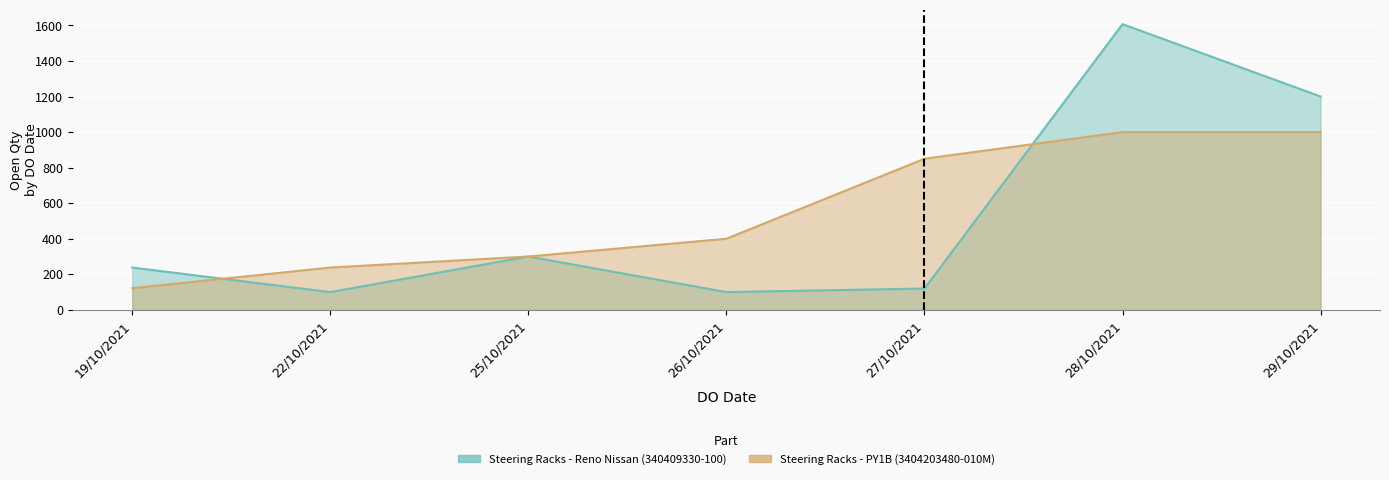

True or false: Steering Racks - PY1B (3404203480-010M) has more than 2 points higher than both neighbors.

False